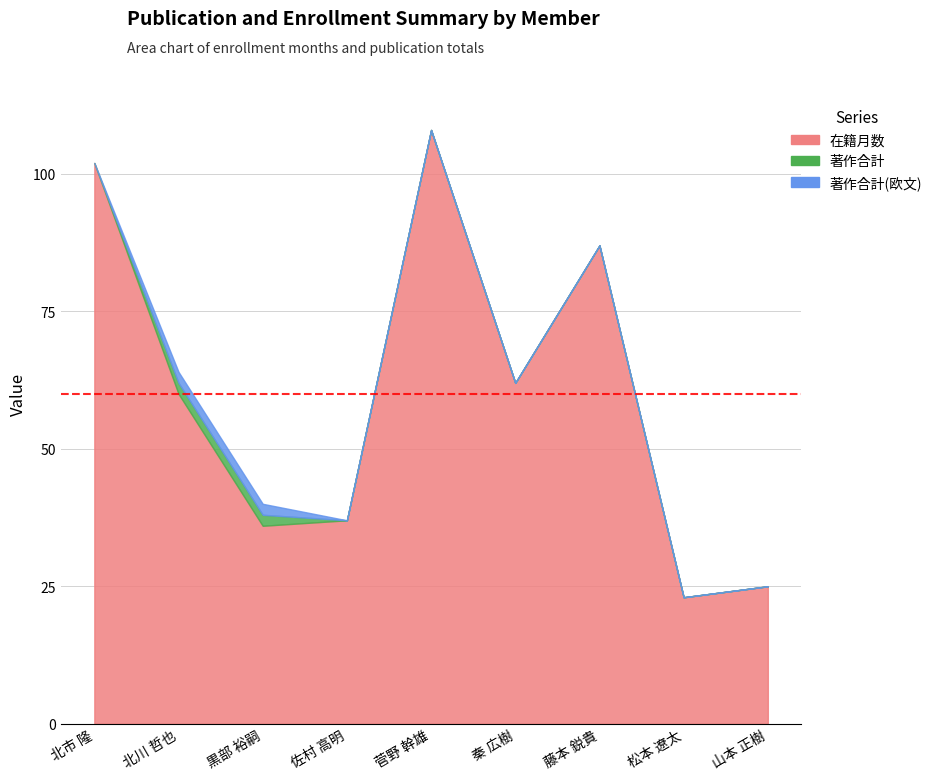

True or false: 在籍月数 and 著作合計(欧文) cross at least once.

False